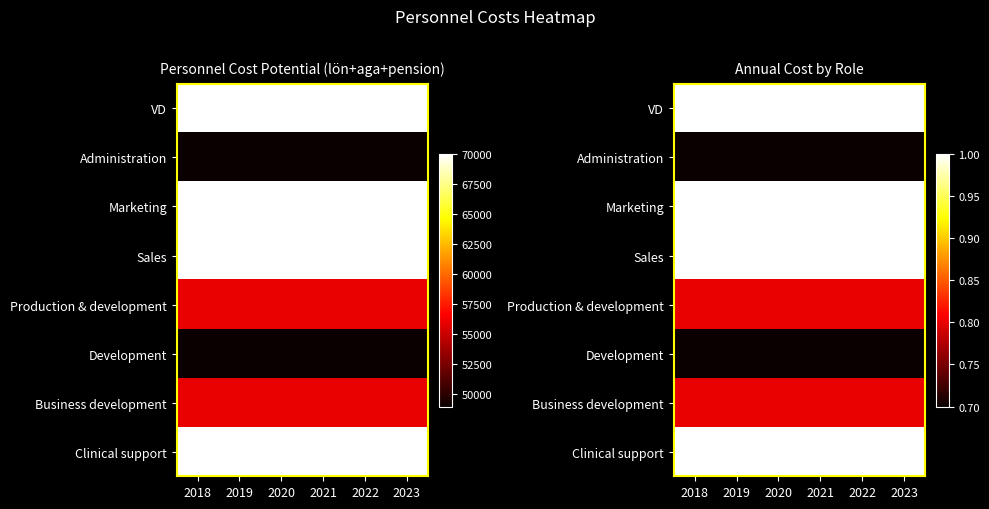

The VD series shows 0.4 at 2022. True or false?

False